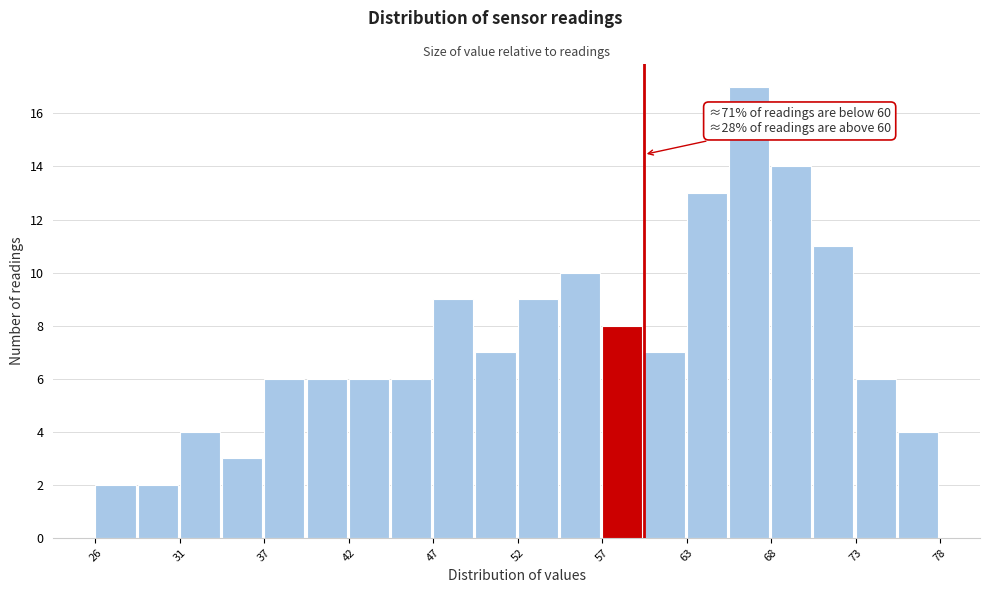

Around what value on the x-axis is the tallest bar? Give the approximate position of its centre, as read against the axis.

66